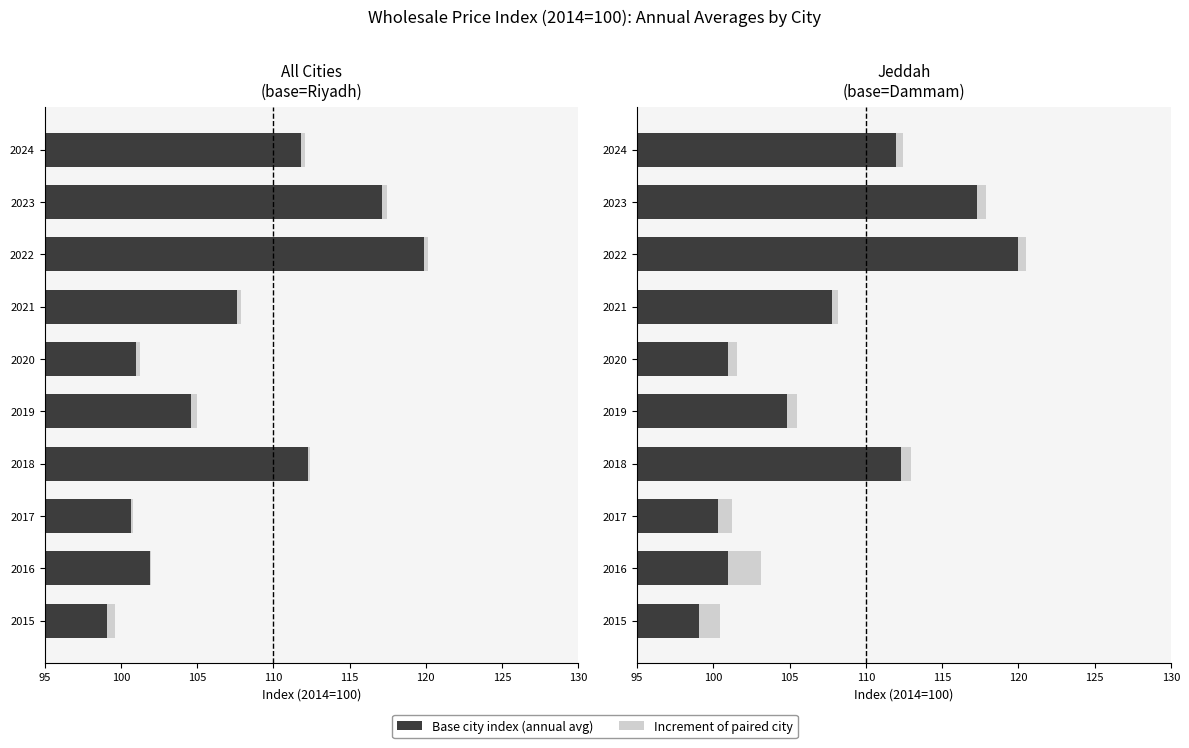

Is it true that Base city index equals 99.1 at 2015?

True